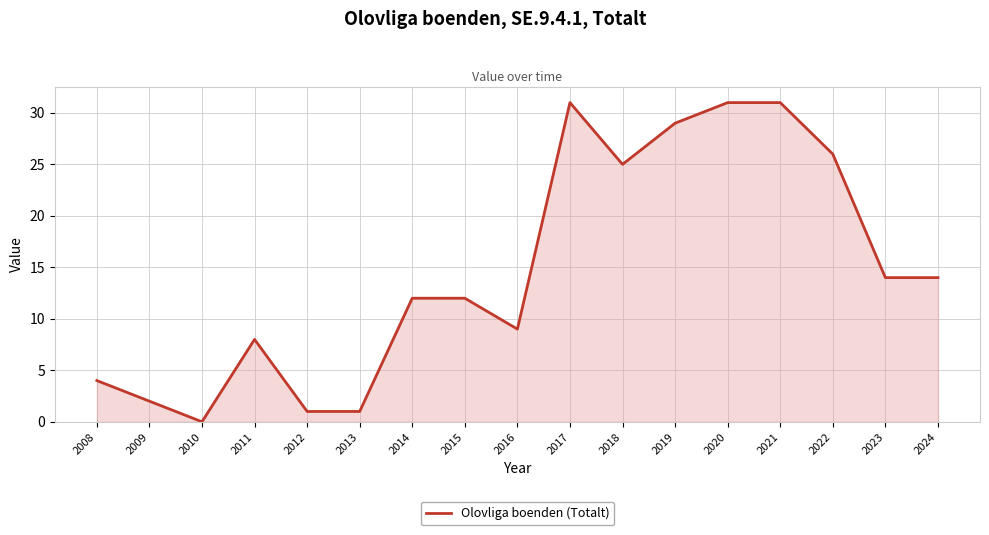

Does the chart have visible grid lines?

Yes